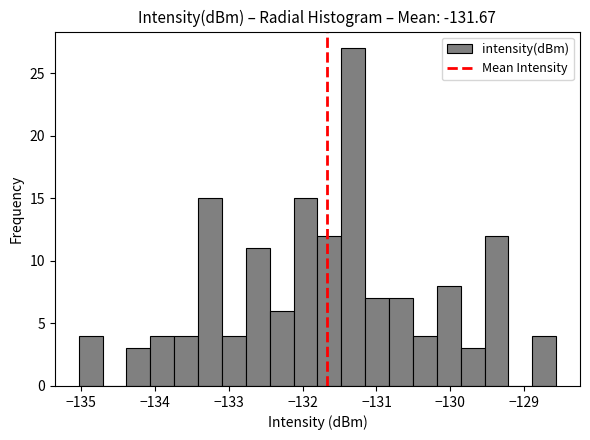

Read against the x-axis, roughly where is the centre of the tallest bar?

-131.3